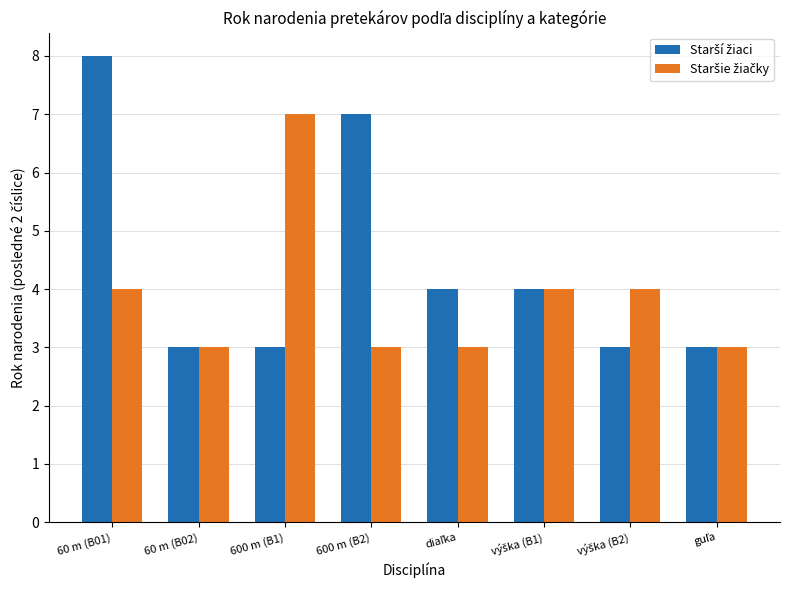

What is the smallest value displayed?

3